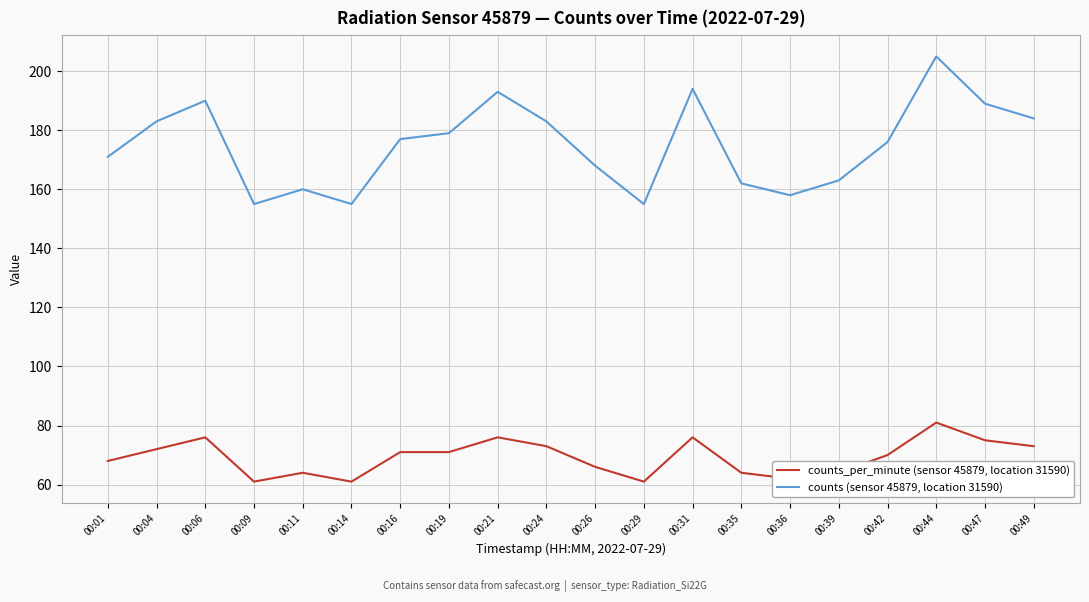

What is the highest value of the counts_per_minute (sensor 45879, location 31590) series?

81